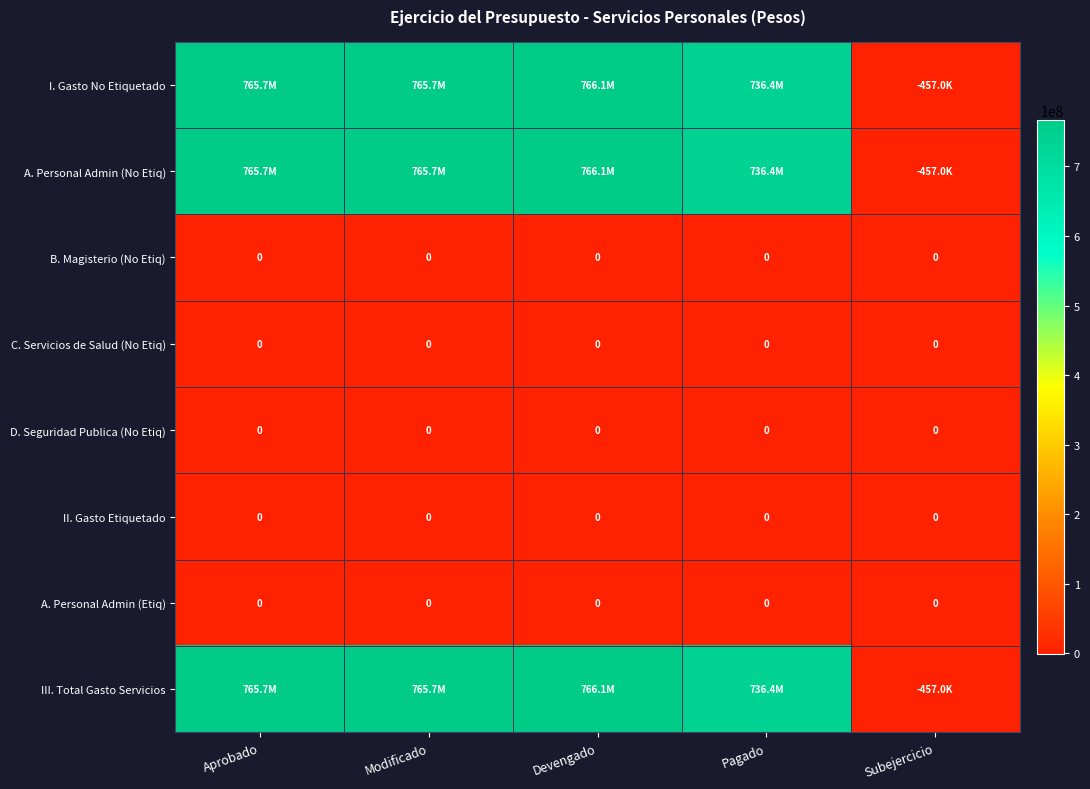

What is the minimum value shown in the chart?

-457017.4